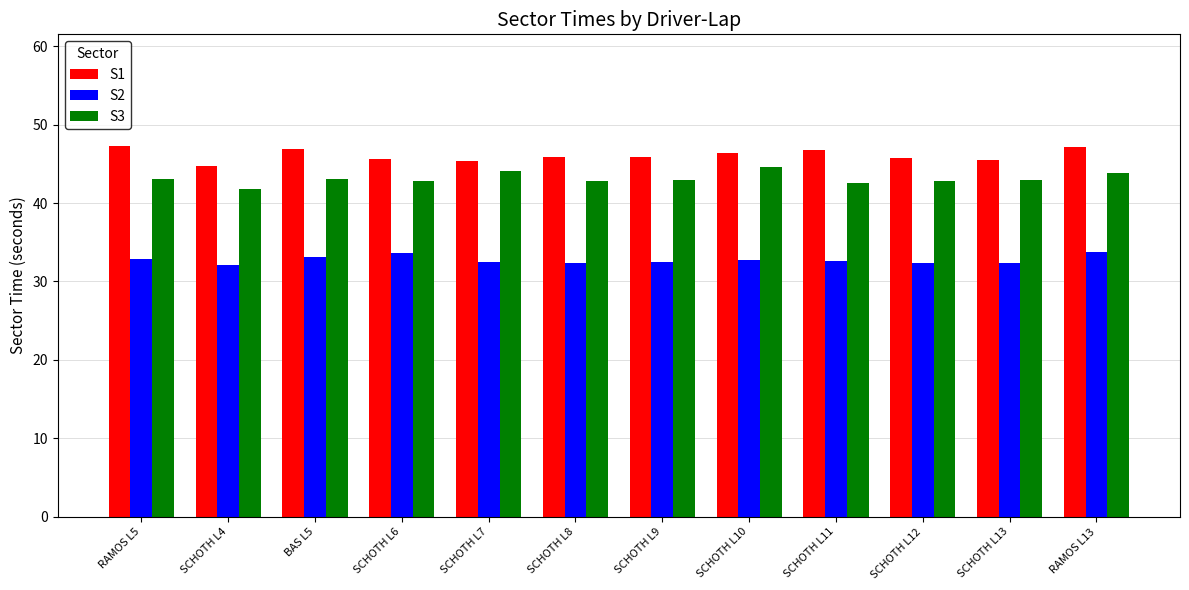

Is the value of S1 at RAMOS L13 greater than the value of S3 at RAMOS L5?

Yes